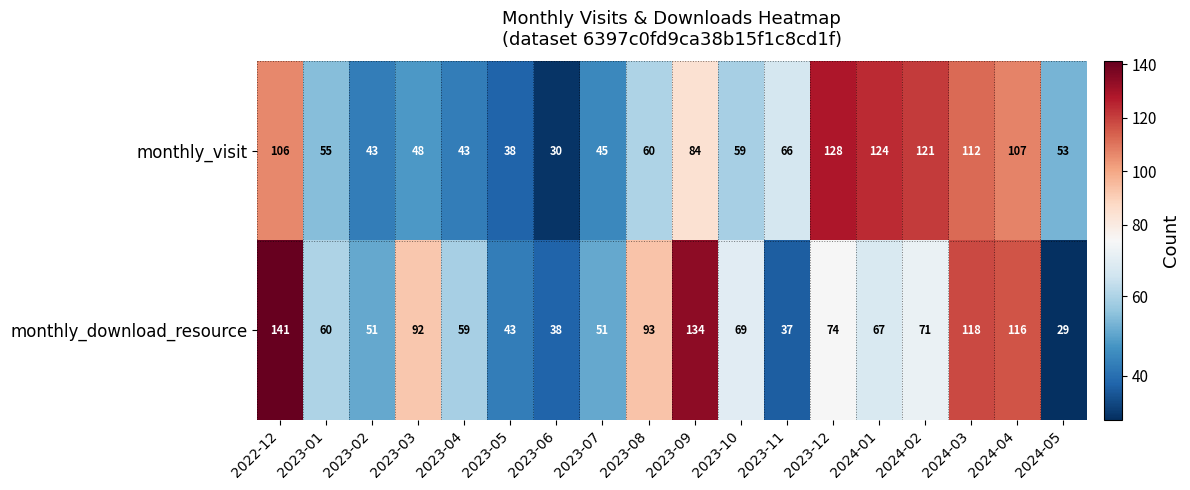

Read the monthly_visit value at 2023-02, to the nearest 10.

40